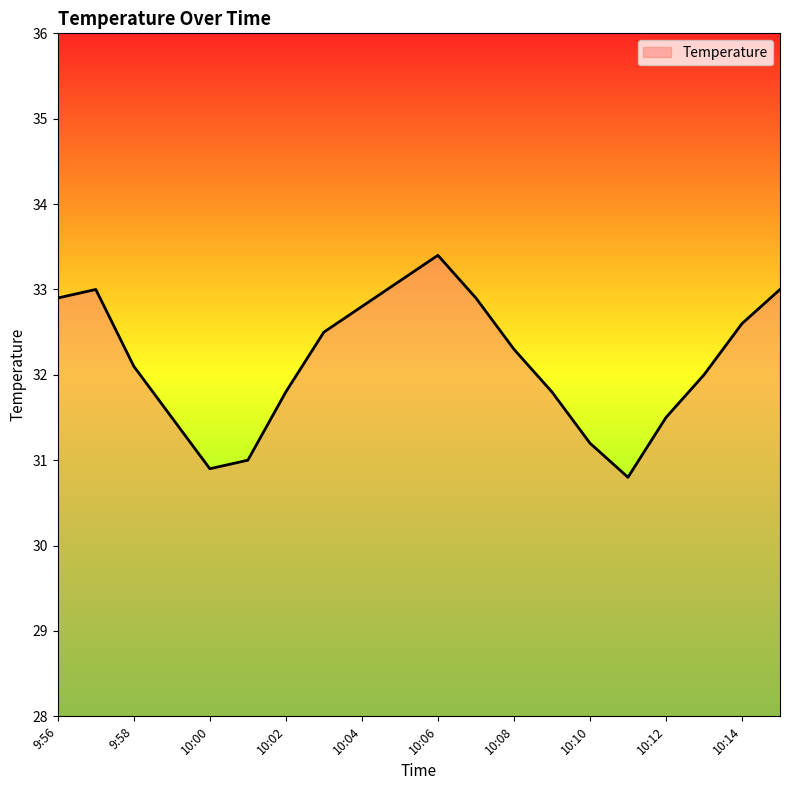

What is the smallest value displayed?

30.8